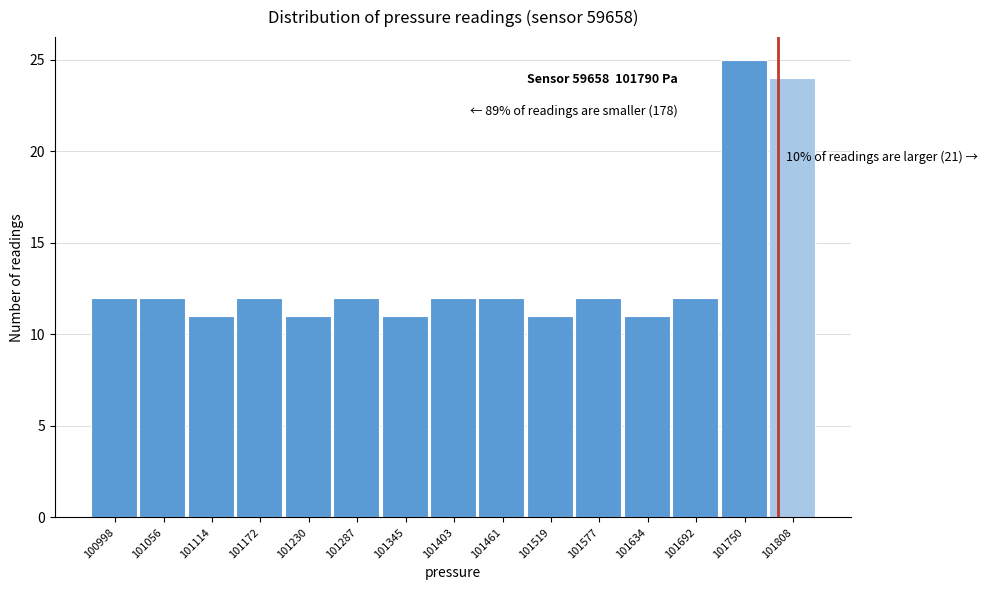

Over which range of the x-axis is the bar tallest?

101720 to 101780